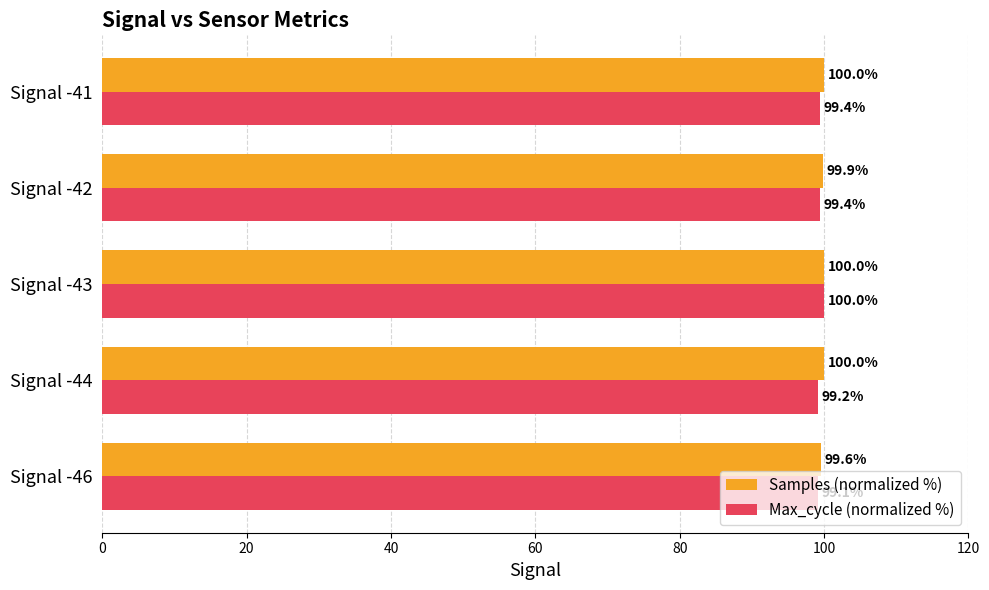

Is it true that Samples (normalized %) equals 53.9 at Signal -44?

False